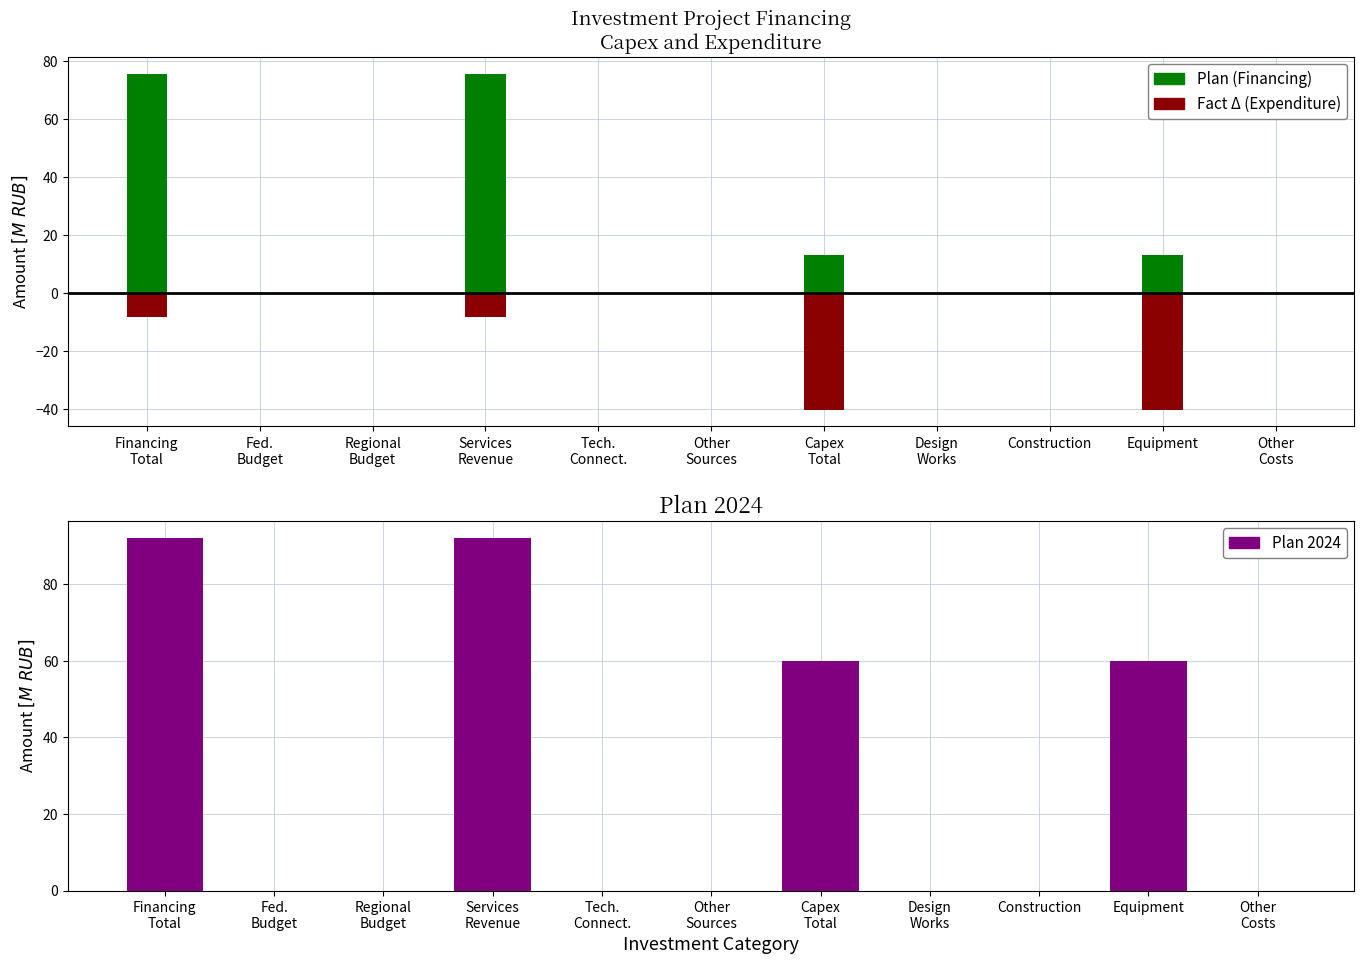

List the series in order of their peak value, lowest first.

Fact Δ (Expenditure), Plan (Financing), Plan 2024